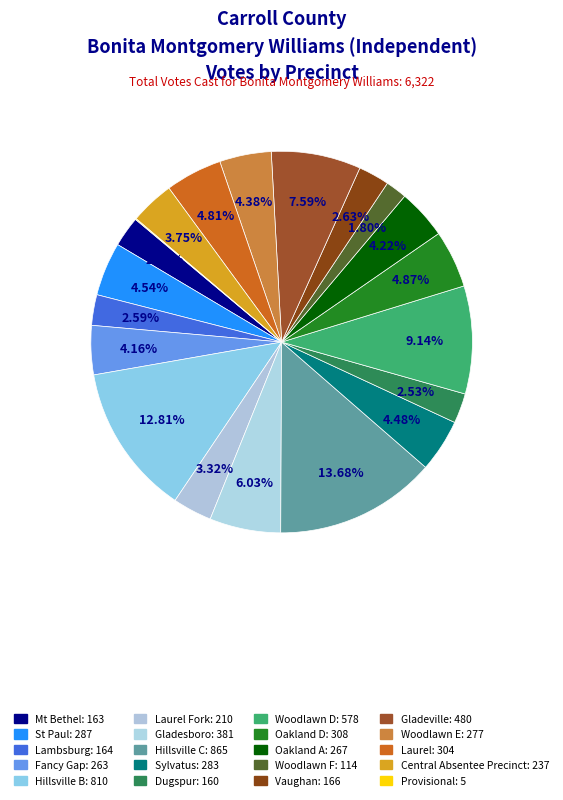

How many slices are in this pie chart?

20